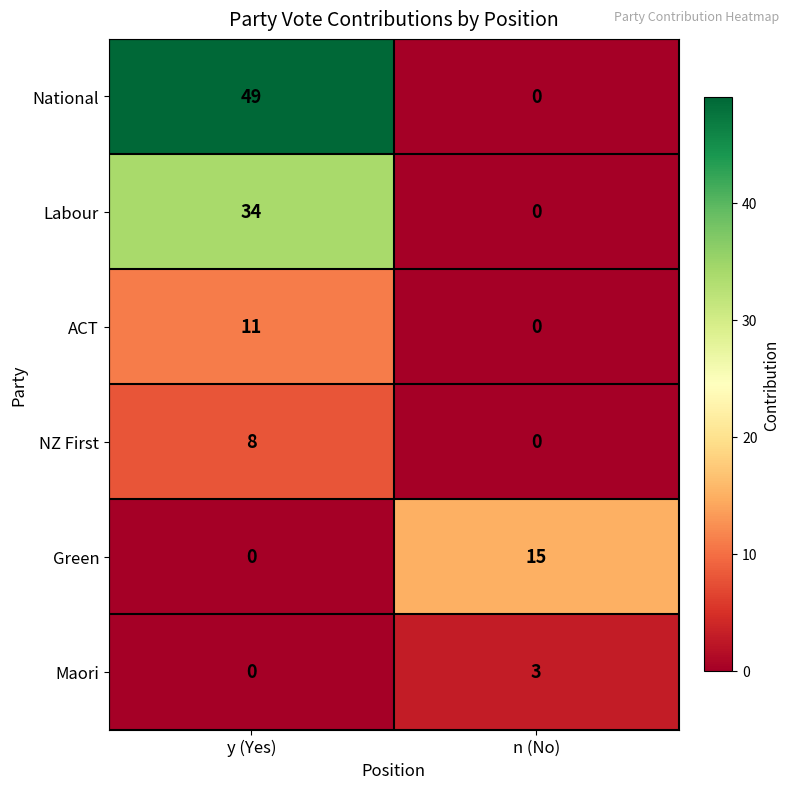

Reading right to left, list all the values displayed in this chart.

National: n (No)=0	y (Yes)=49
Labour: n (No)=0	y (Yes)=34
ACT: n (No)=0	y (Yes)=11
NZ First: n (No)=0	y (Yes)=8
Green: n (No)=15	y (Yes)=0
Maori: n (No)=3	y (Yes)=0